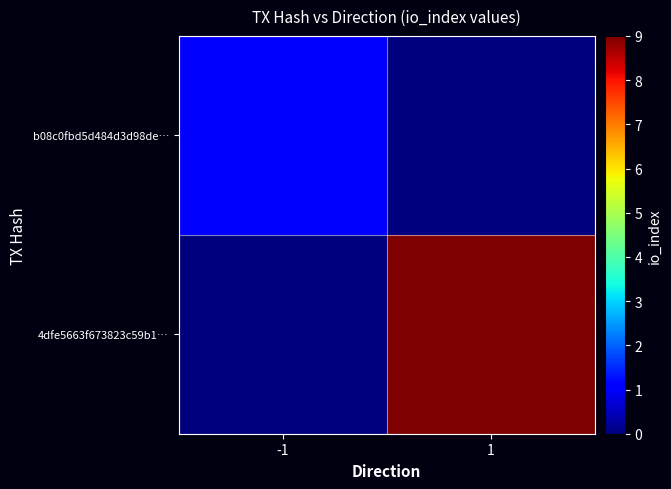

Reading left to right, list all the values displayed in this chart.

b08c0fbd5d484d3d98de…: -1=1	1=0
4dfe5663f673823c59b1…: -1=0	1=9